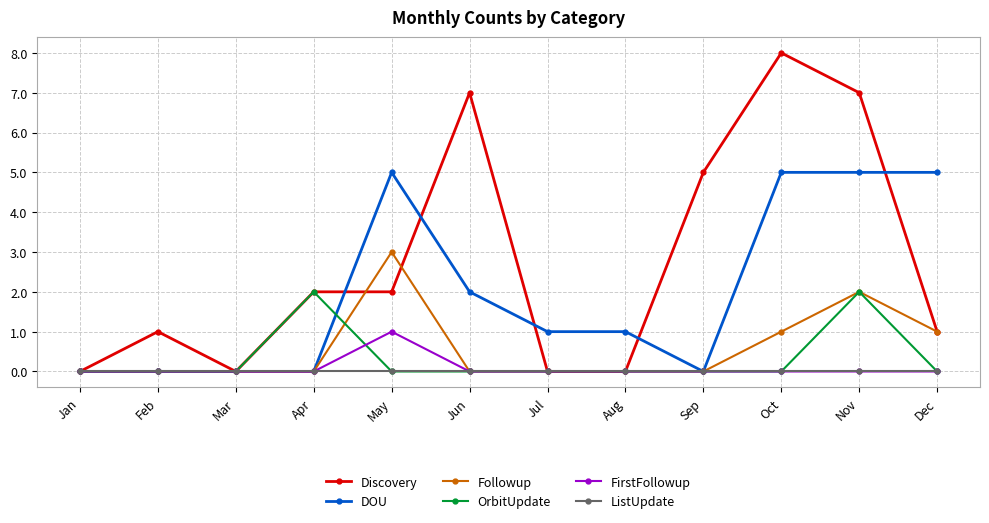

How many DOU values are between 0 and 5?

12